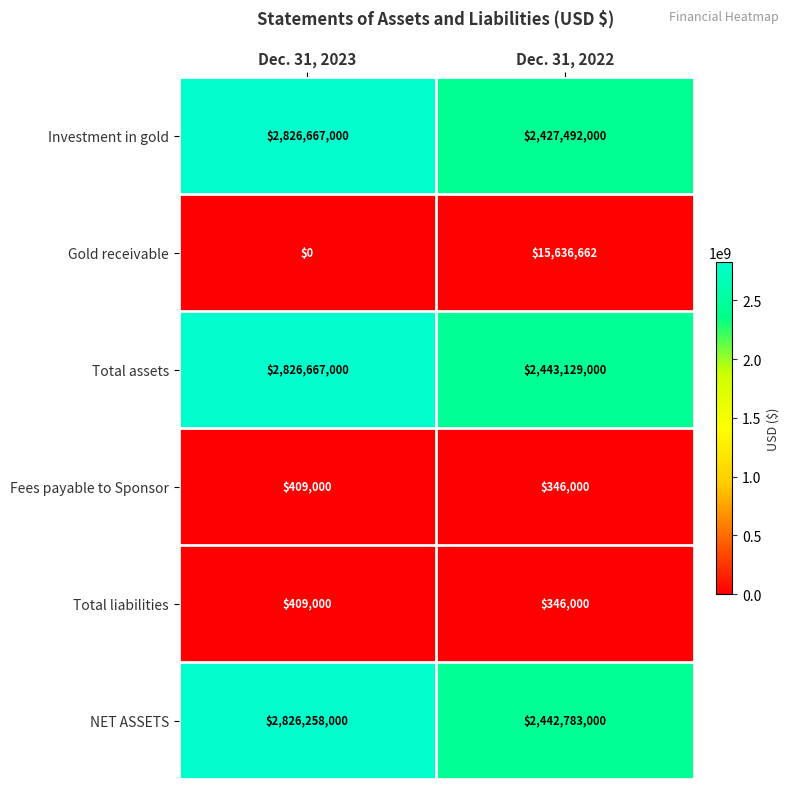

What is the minimum value for Investment in gold?

2427492000